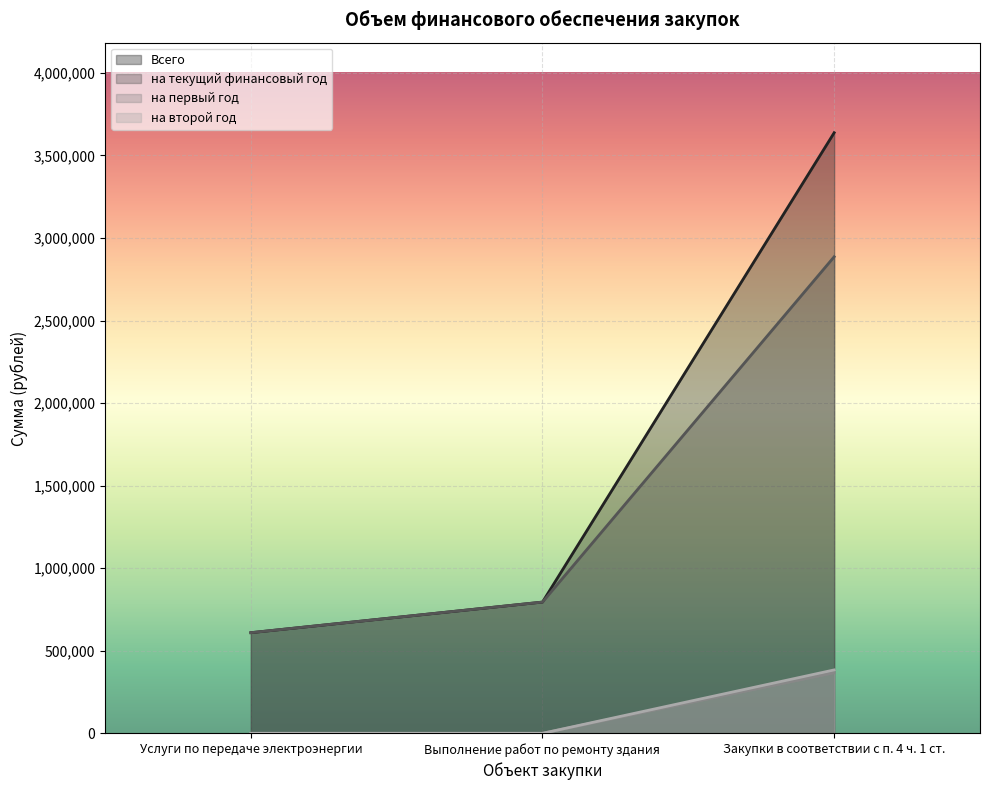

What position from the right is Услуги по передаче электроэнергии?

3